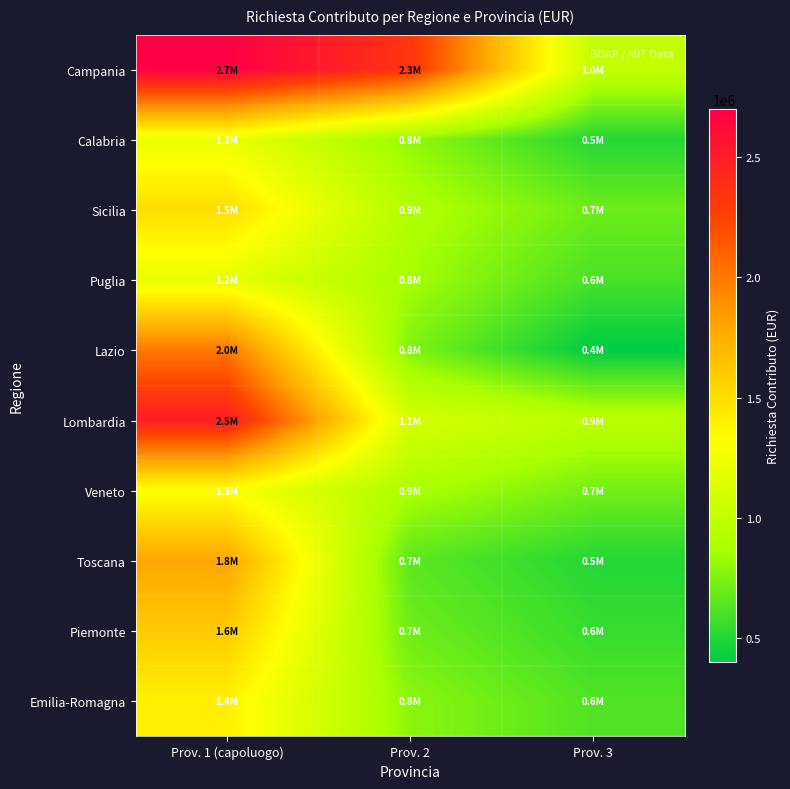

What is the total value across all series at Prov. 3?

6540000